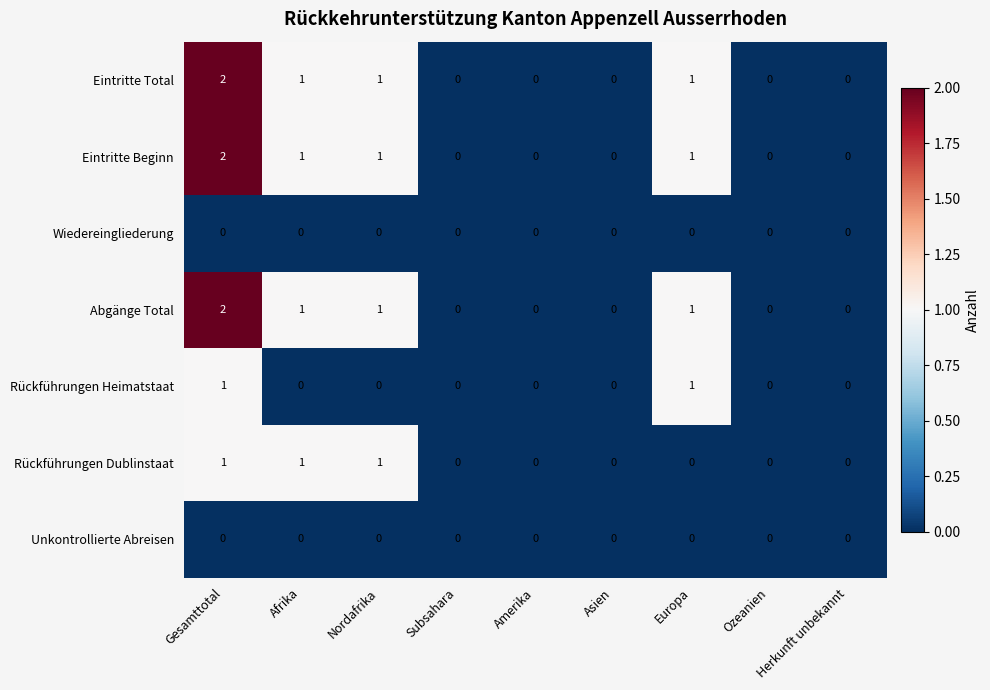

At which category is the sum across all series the highest?

Gesamttotal